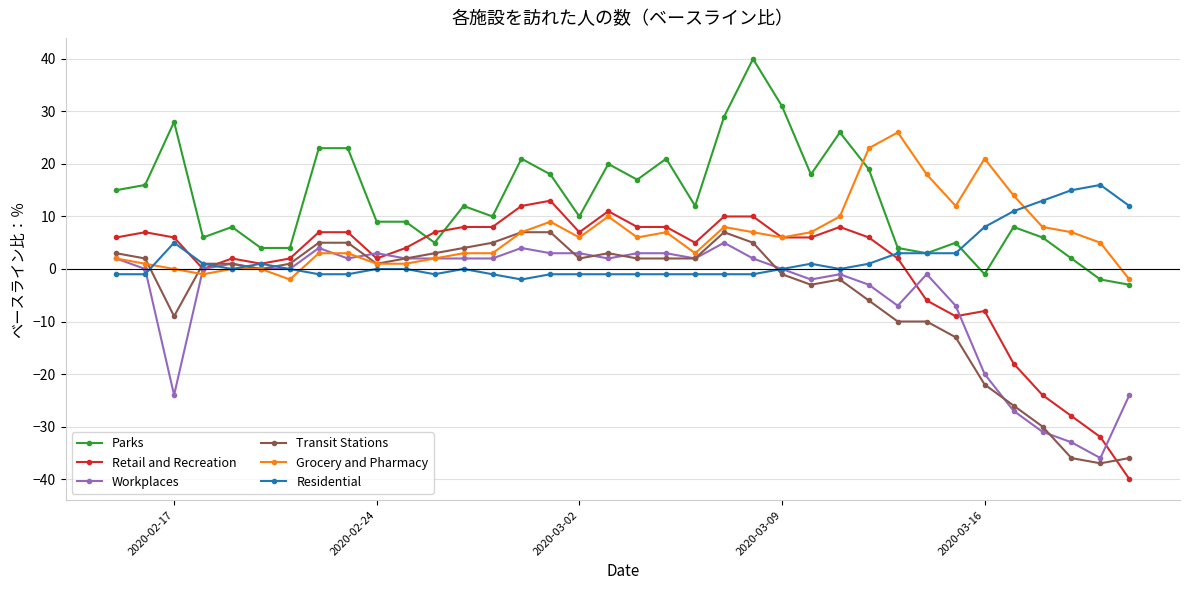

What is the difference between the second highest and minimum values in the Retail and Recreation series?

52